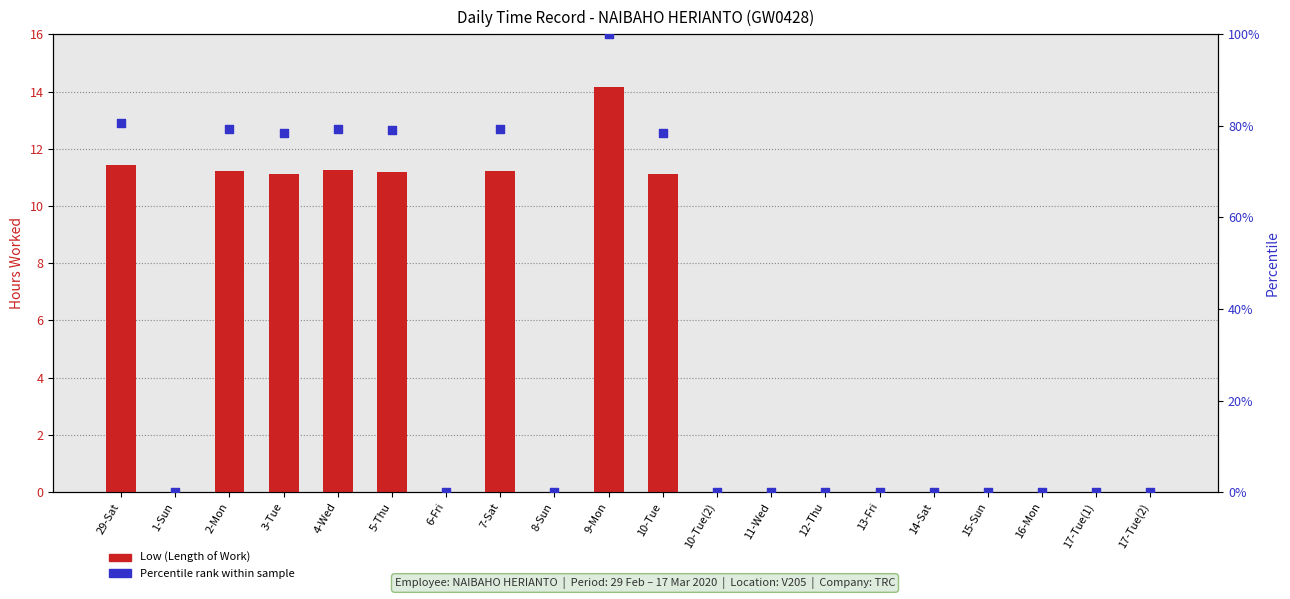

Which series has the largest Y range (max minus min)?

Percentile rank within sample